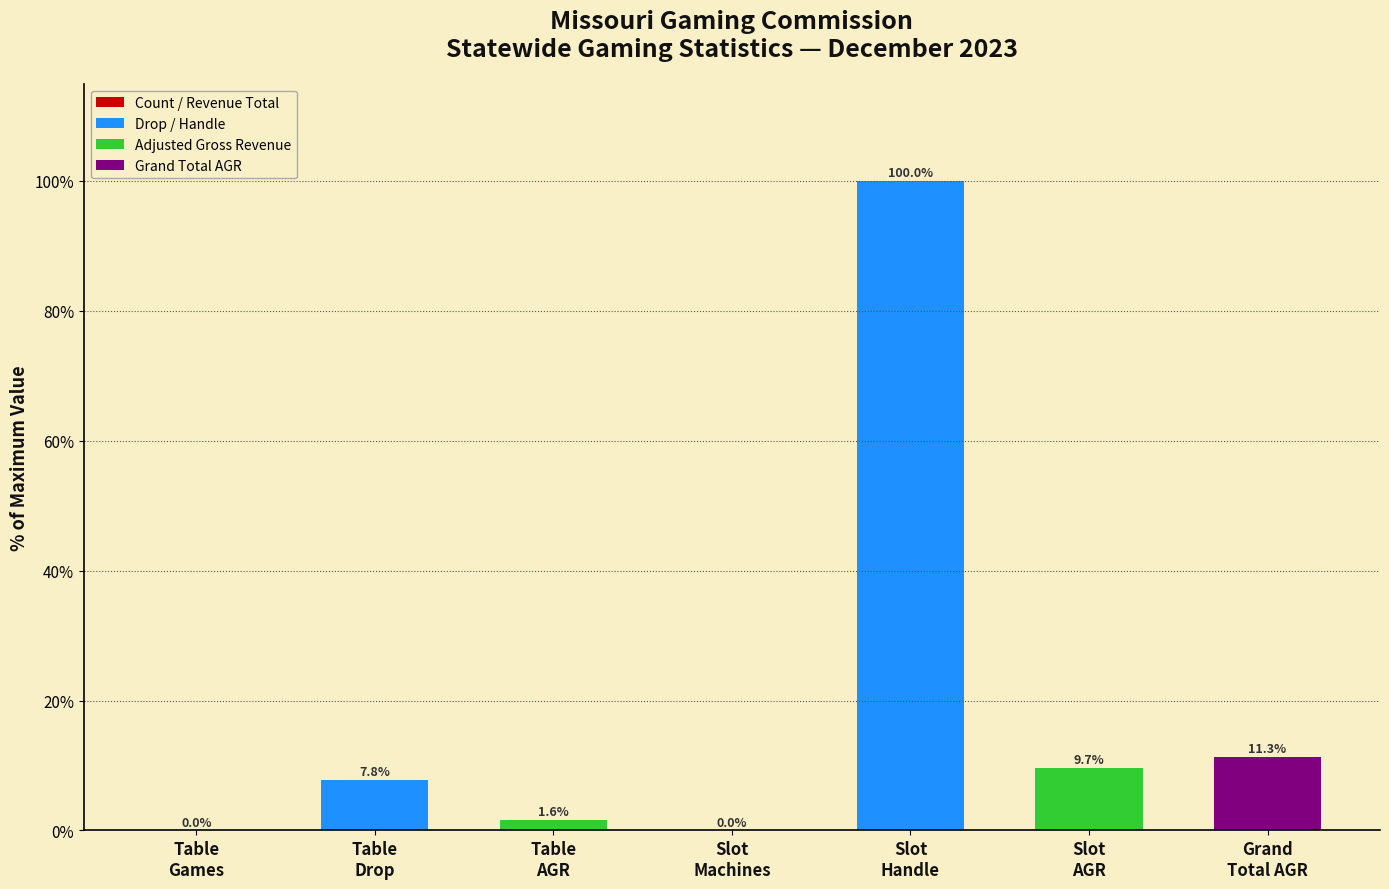

What is the greatest value displayed?

100.0